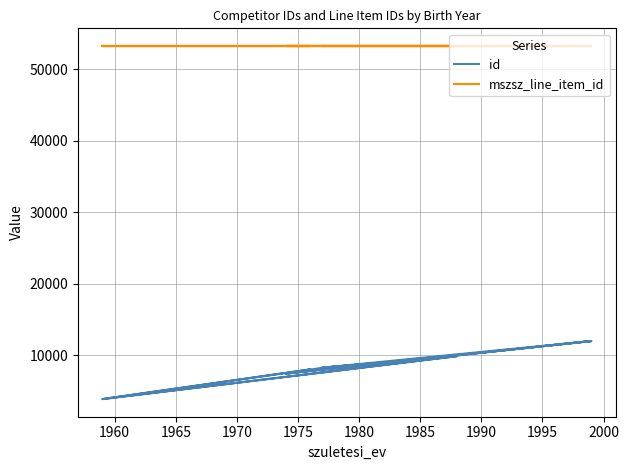

Where is the first local minimum for id?

1965